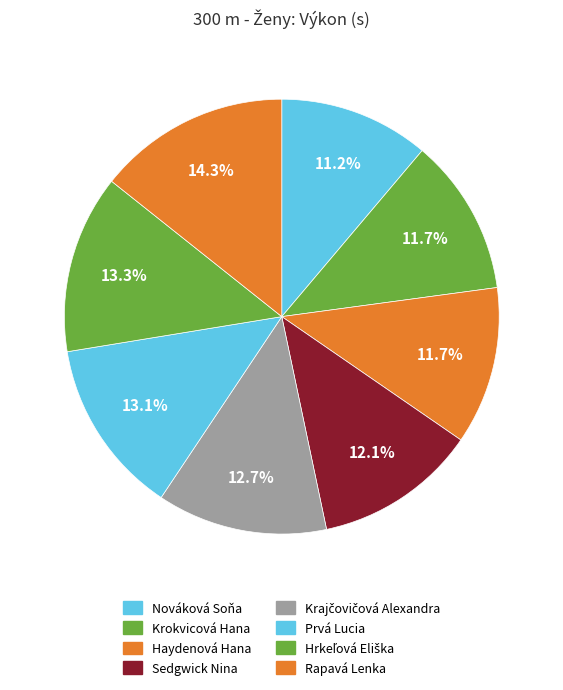

How many slices are in this pie chart?

8